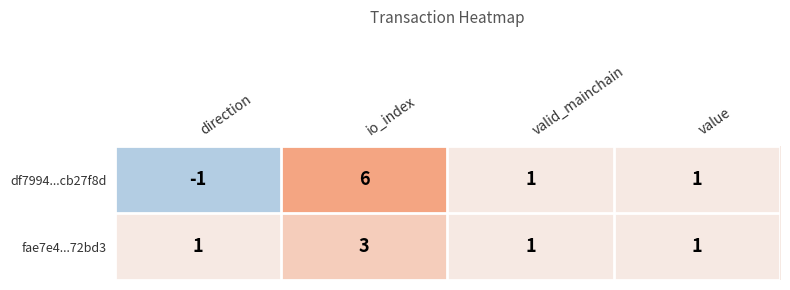

List the series in order of their overall mean, highest first.

df7994...cb27f8d, fae7e4...72bd3